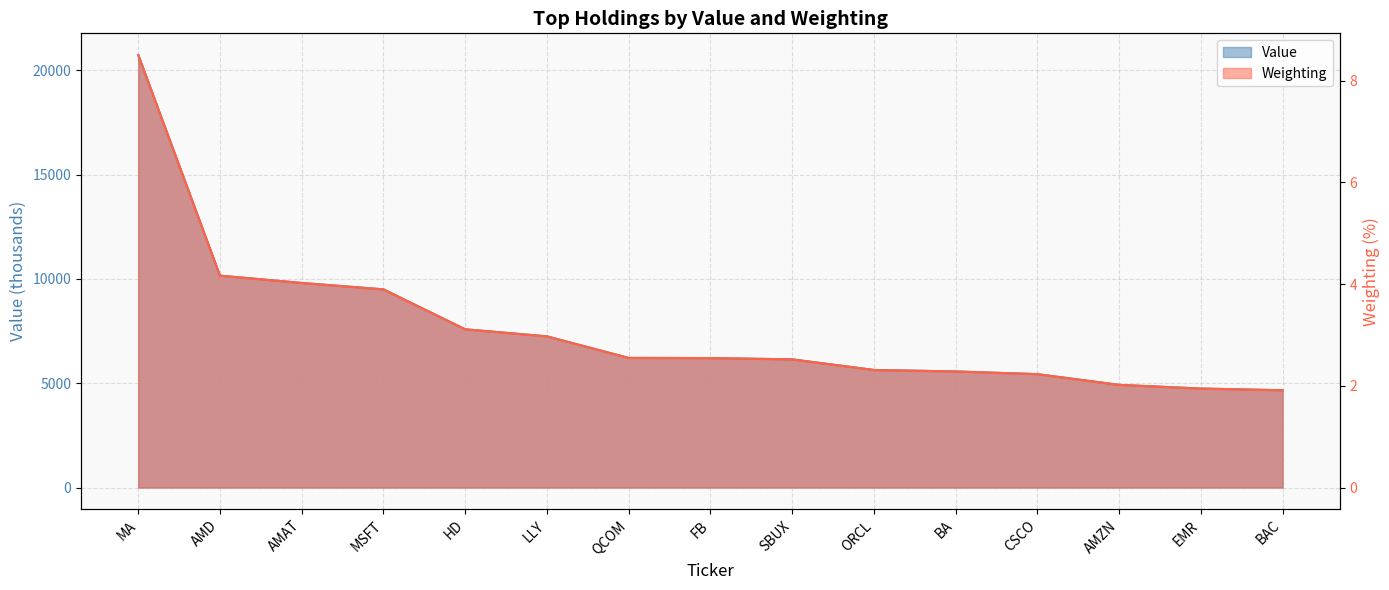

Reading left to right, extract all data points from this chart.

Value: MA=20736.0	AMD=10157.0	AMAT=9808.0	MSFT=9501.0	HD=7587.0	LLY=7248.0	QCOM=6214.0	FB=6206.0	SBUX=6145.0	ORCL=5637.0	BA=5566.0	CSCO=5437.0	AMZN=4923.0	EMR=4746.0	BAC=4664.0
Weighting: MA=8.5	AMD=4.2	AMAT=4.0	MSFT=3.9	HD=3.1	LLY=3.0	QCOM=2.5	FB=2.5	SBUX=2.5	ORCL=2.3	BA=2.3	CSCO=2.2	AMZN=2.0	EMR=1.9	BAC=1.9